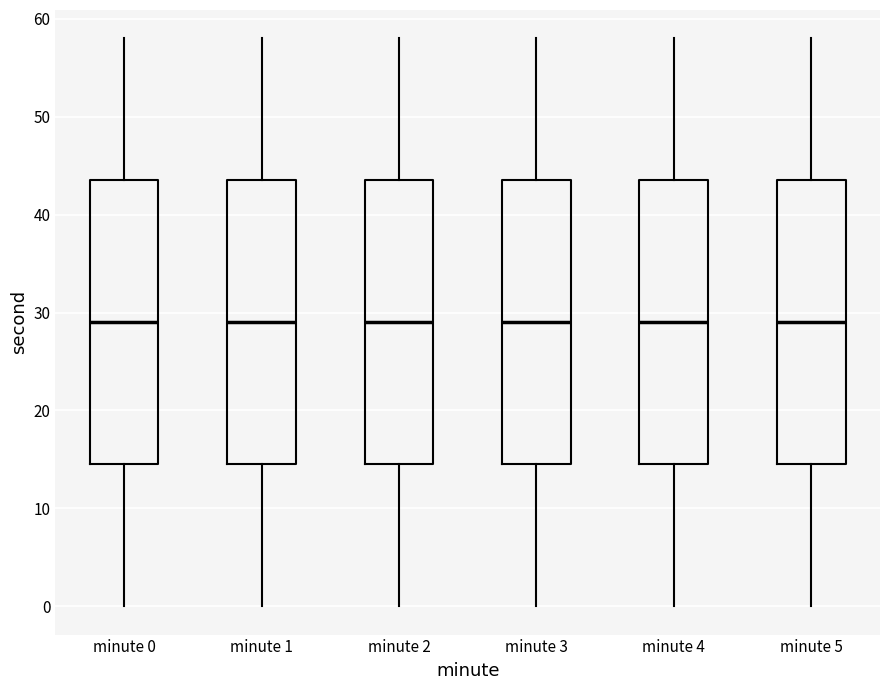

Reading left to right, transcribe this box plot: for each box, give where its median line is, the range the box spans, and where its two whiskers end, as read against the y-axis. The values are not printed on the chart, so give them approximately, as read against the axis.

minute 0: median 29, box 15 to 44, whiskers 0 to 58
minute 1: median 29, box 15 to 44, whiskers 0 to 58
minute 2: median 29, box 15 to 44, whiskers 0 to 58
minute 3: median 29, box 15 to 44, whiskers 0 to 58
minute 4: median 29, box 15 to 44, whiskers 0 to 58
minute 5: median 29, box 15 to 44, whiskers 0 to 58